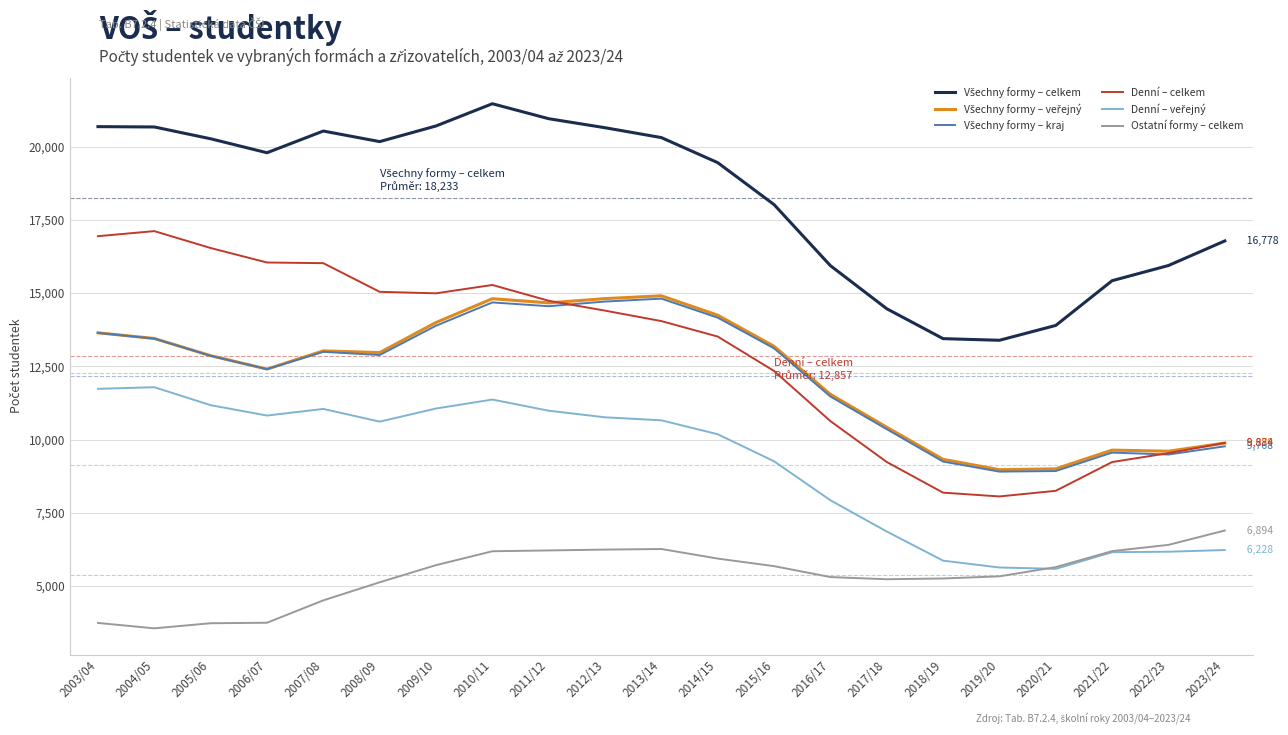

How many lines are shown in the chart?

6